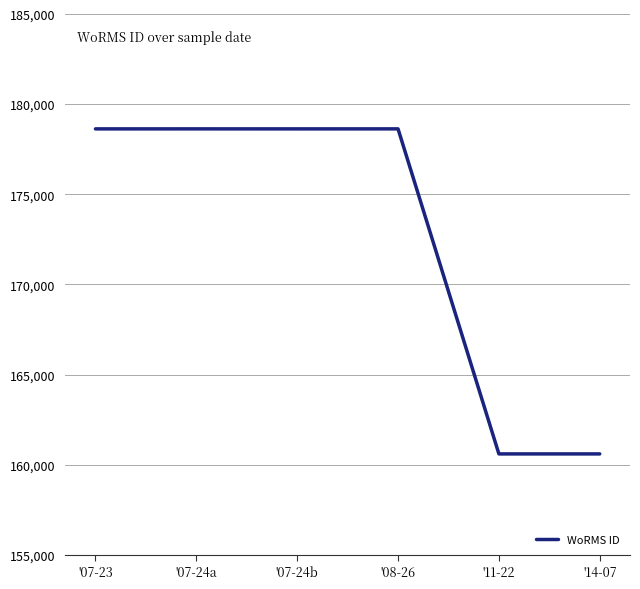

The value at '07-24b is 112244. True or false?

False